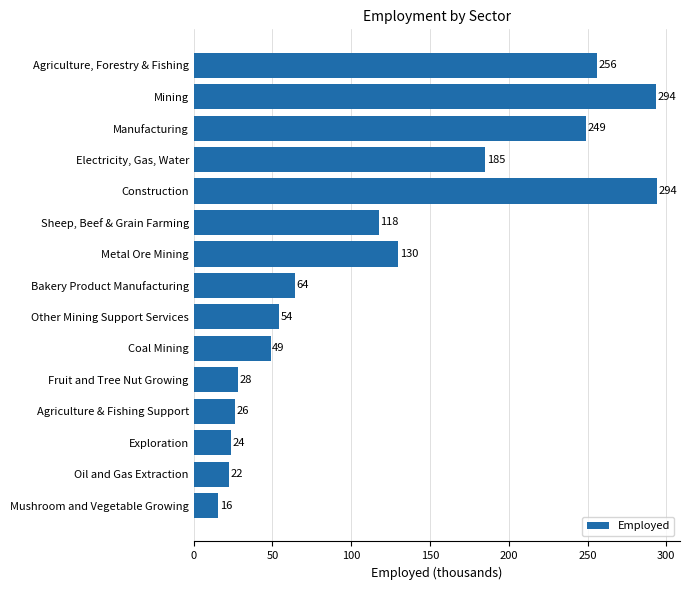

How many data points does each series have?

15